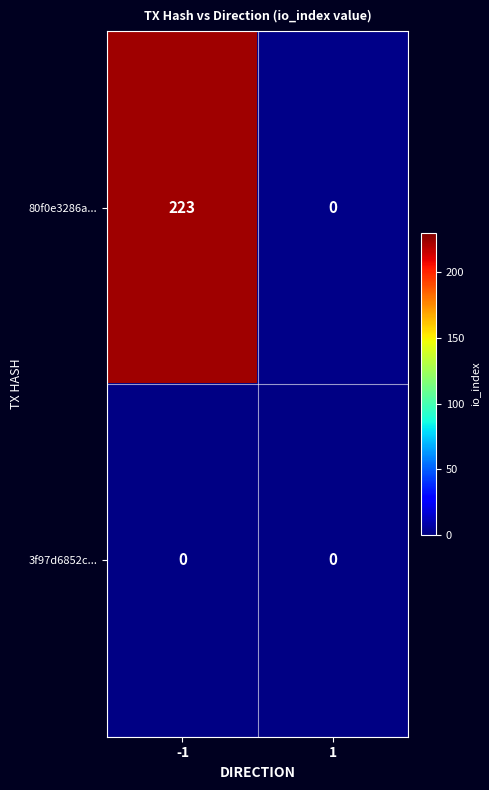

Is it true that 80f0e3286a... equals -134 at 1?

False